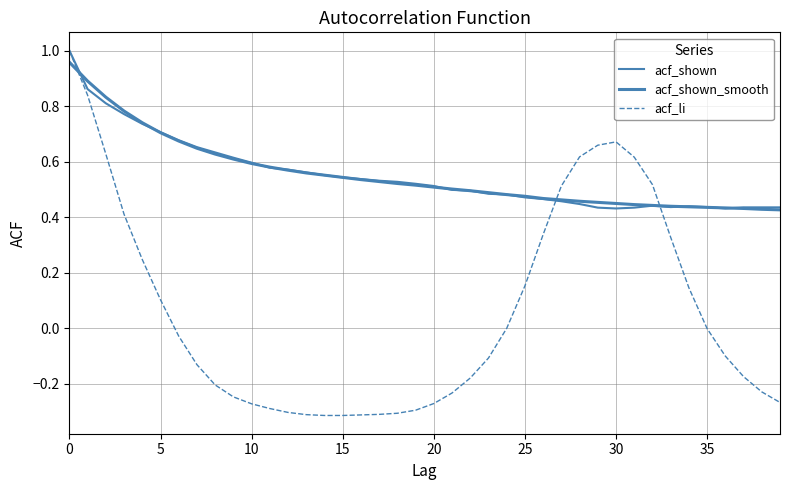

Rank the series by their maximum value, from lowest to highest.

acf_shown_smooth, acf_shown, acf_li